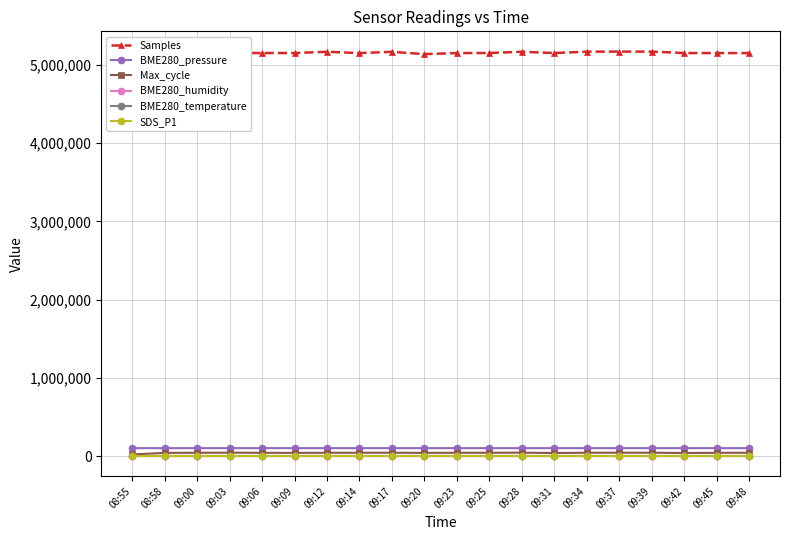

What is the difference between the SDS_P1 values at 09:14 and 09:06?

0.6